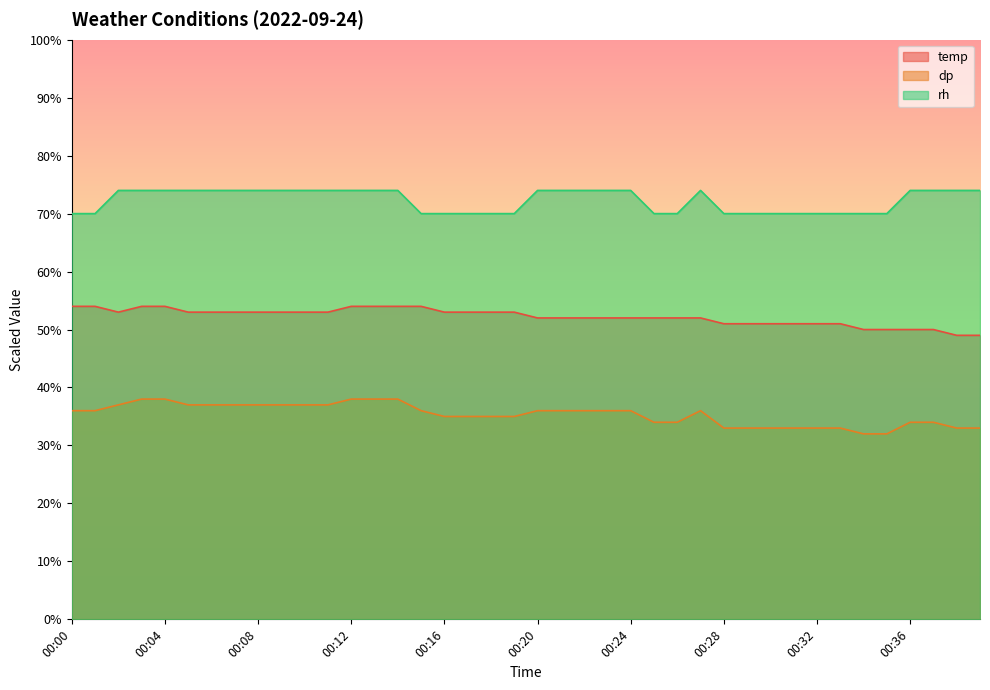

List the series in order of their peak value, lowest first.

dp, temp, rh